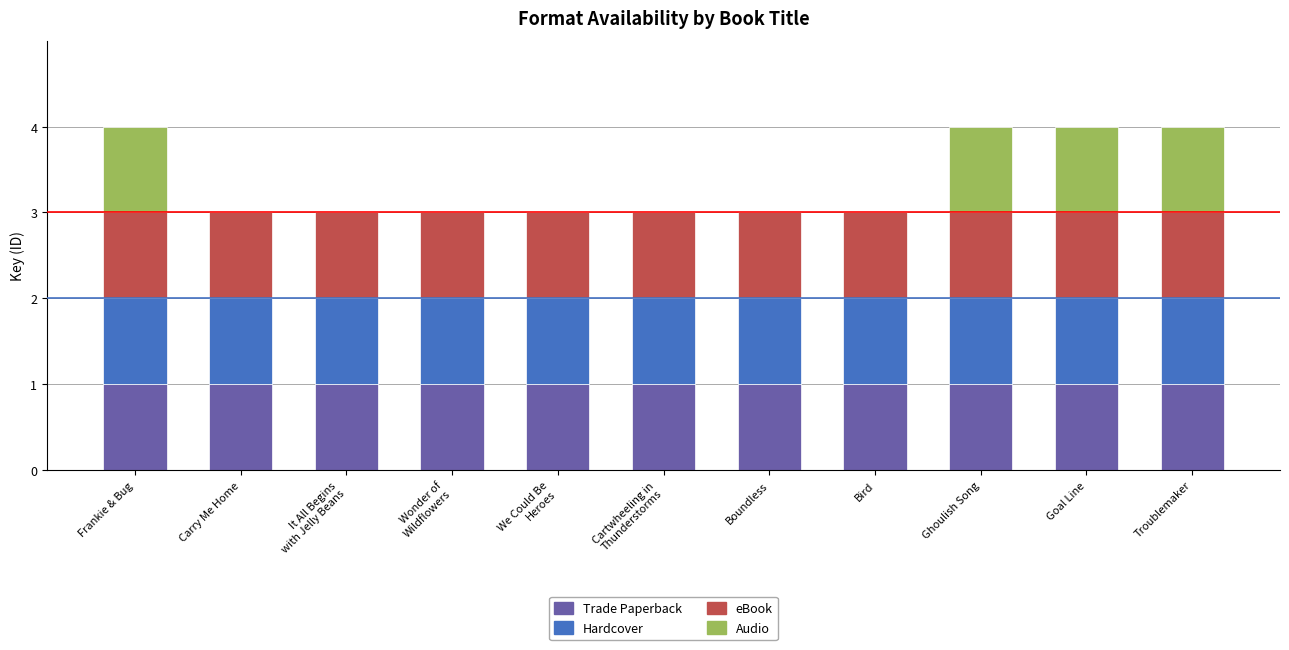

What is the total value across all series at Bird?

3